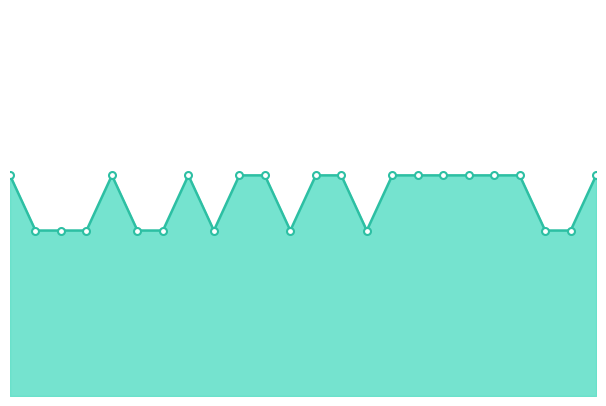

Is this an area chart (filled region under the line)?

Yes